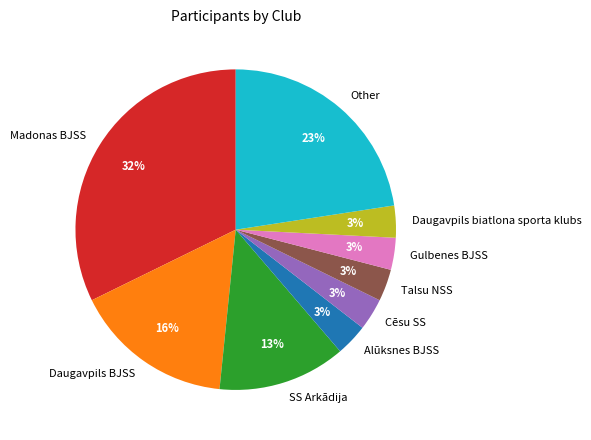

To the nearest percent, what is the average slice percentage?

11%